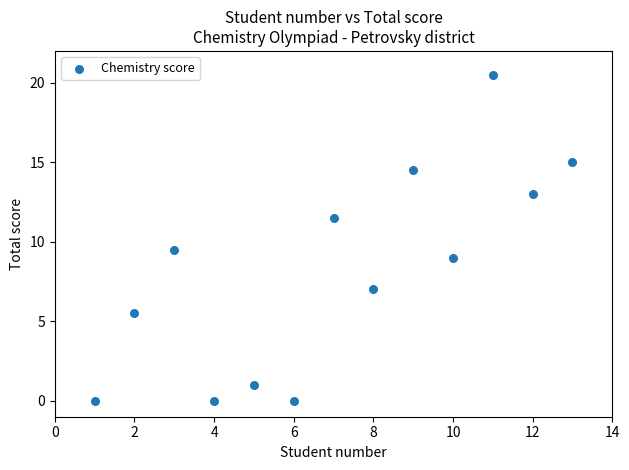

What is the range of Y values (max minus min)?

20.5